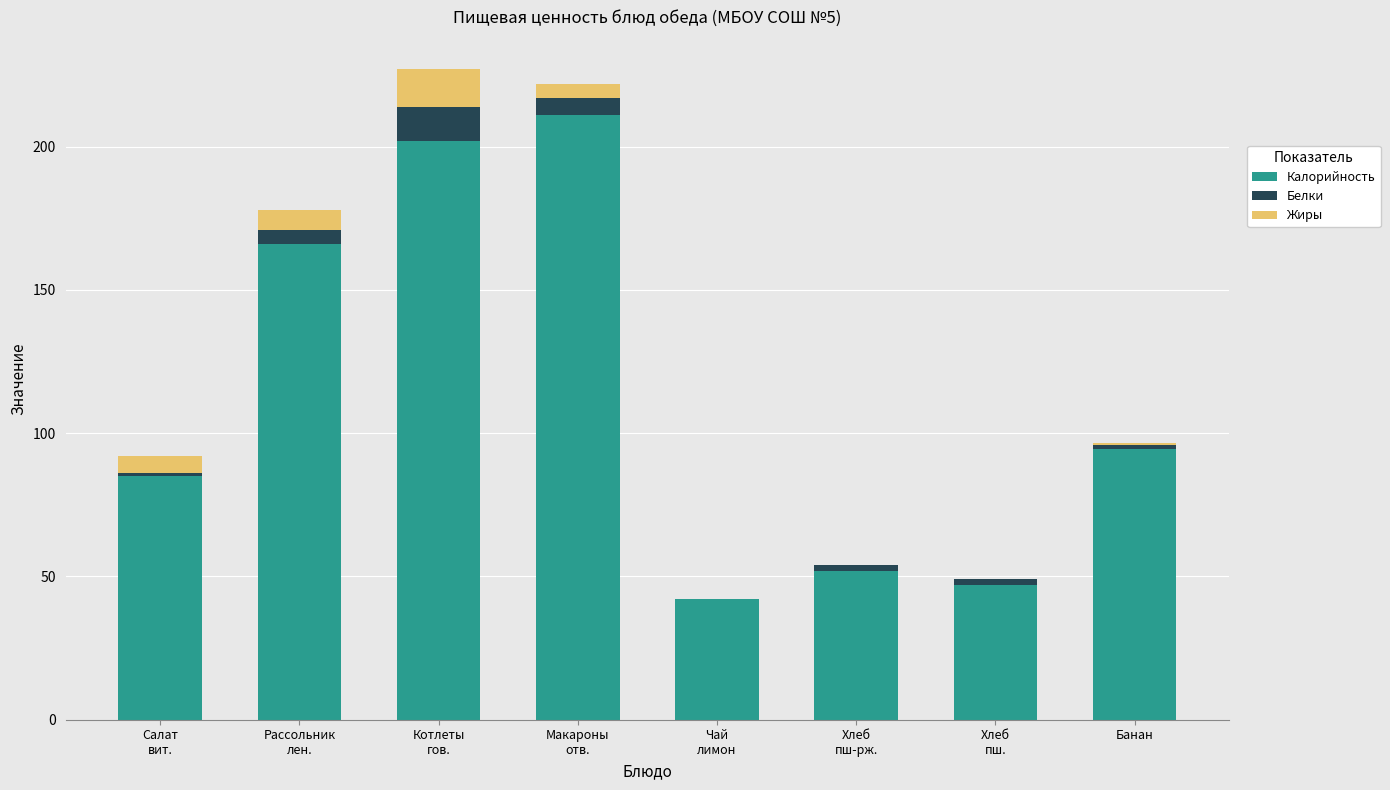

How many series are shown in this chart?

3